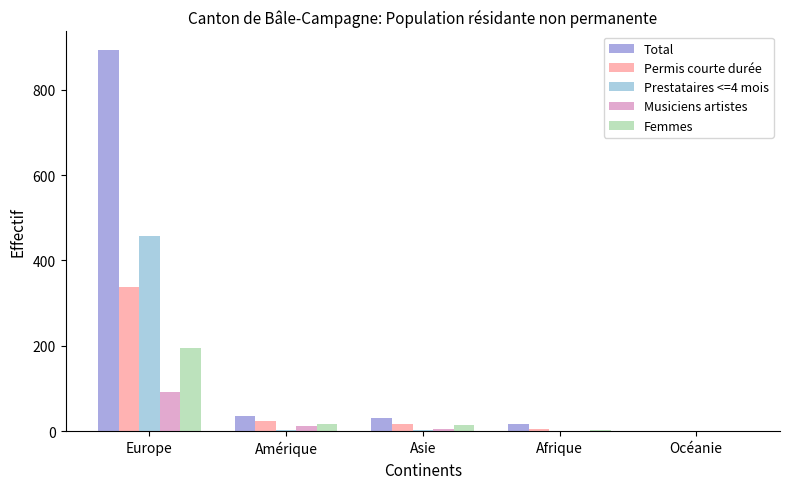

What are all the series names shown in the legend?

Total, Permis courte durée, Prestataires <=4 mois, Musiciens artistes, Femmes